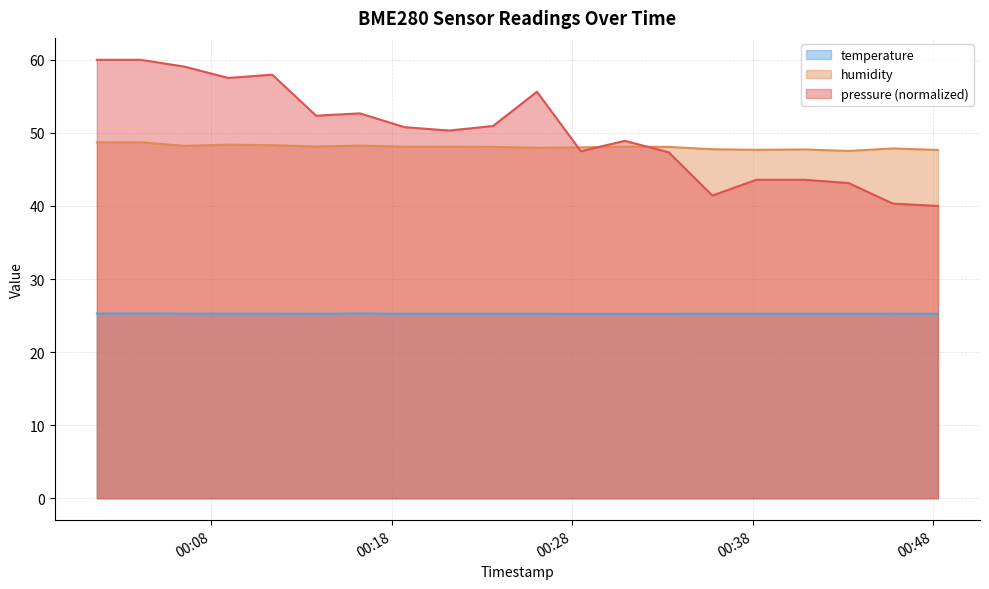

Rank the categories by humidity value from highest to lowest.

2022-08-05T00:04:06, 2022-08-05T00:01:40, 2022-08-05T00:08:57, 2022-08-05T00:11:23, 2022-08-05T00:16:14, 2022-08-05T00:06:32, 2022-08-05T00:13:49, 2022-08-05T00:30:55, 2022-08-05T00:18:43, 2022-08-05T00:21:11, 2022-08-05T00:23:37, 2022-08-05T00:33:21, 2022-08-05T00:28:29, 2022-08-05T00:26:03, 2022-08-05T00:45:46, 2022-08-05T00:35:46, 2022-08-05T00:40:52, 2022-08-05T00:38:12, 2022-08-05T00:48:16, 2022-08-05T00:43:19